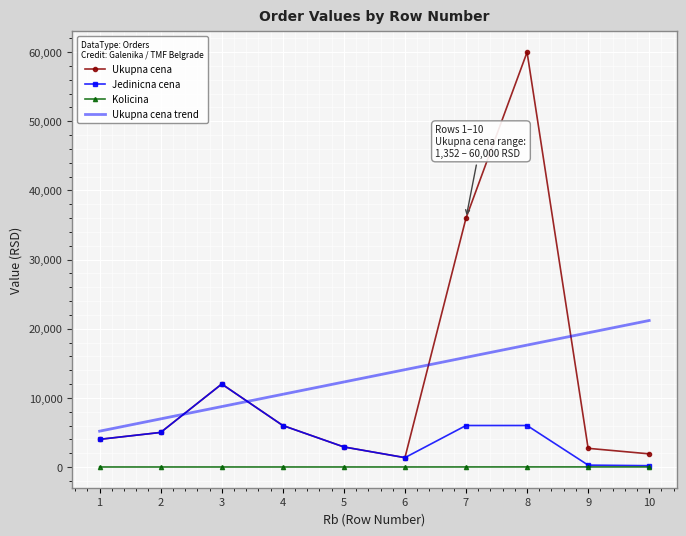

True or false: Ukupna cena trend and Kolicina intersect in this chart.

False